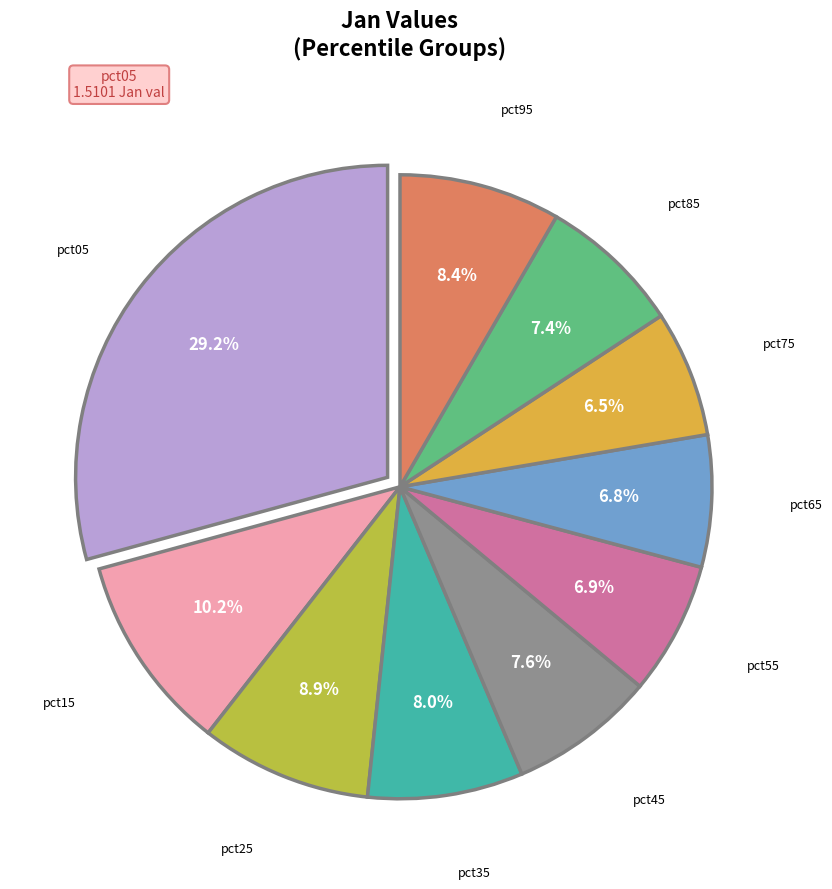

Is there any slice that represents more than half of the pie?

No